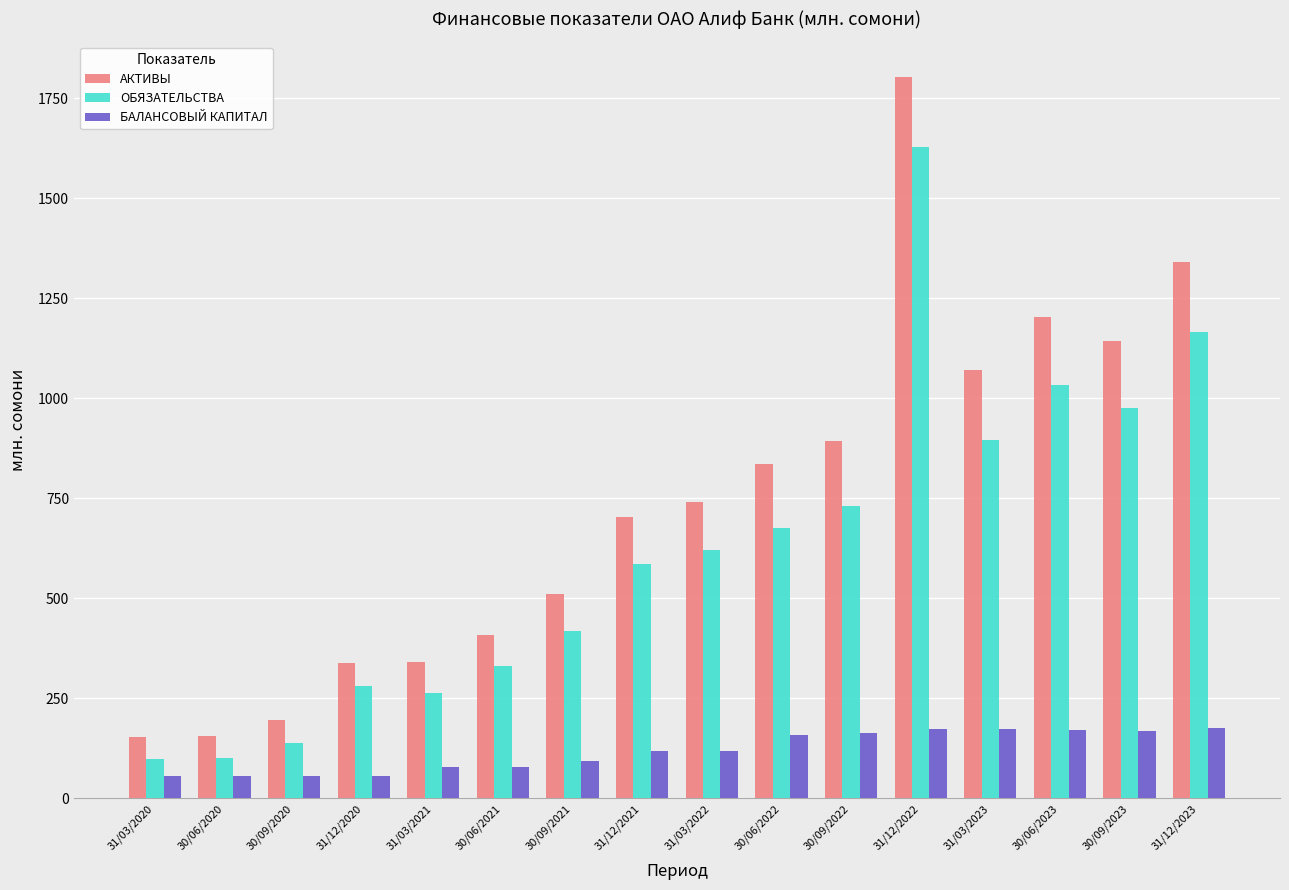

Which category has the highest value in the АКТИВЫ series?

31/12/2022